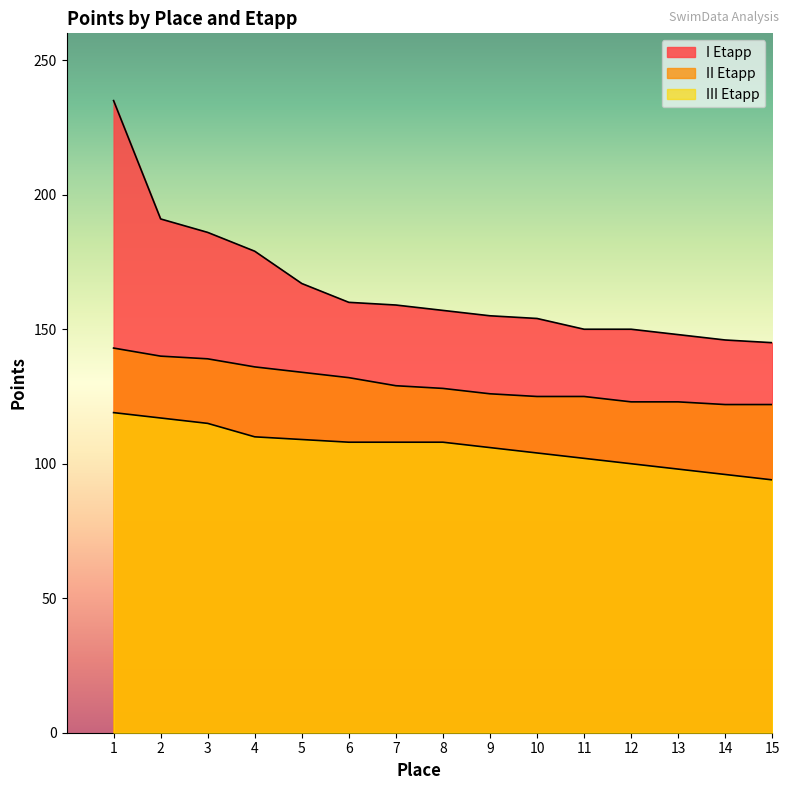

What is the spread (max minus min) of values at 5?

58